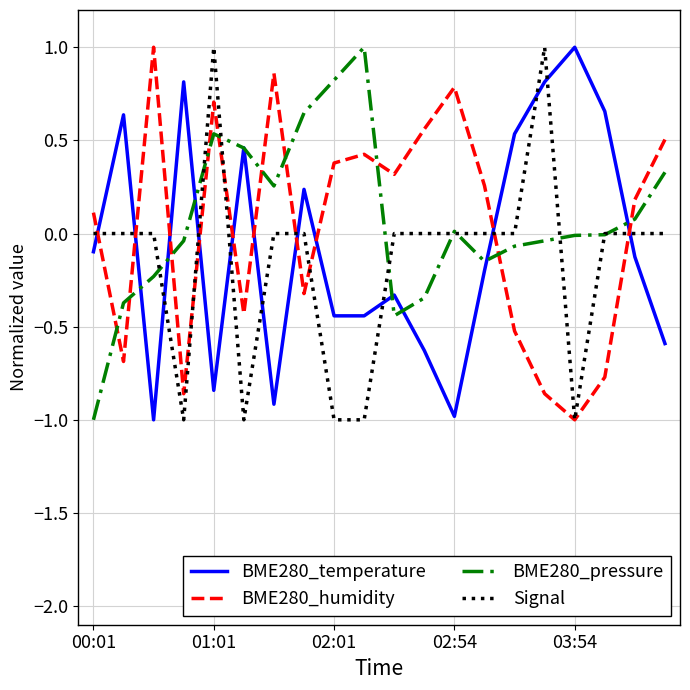

How many lines are shown in the chart?

4